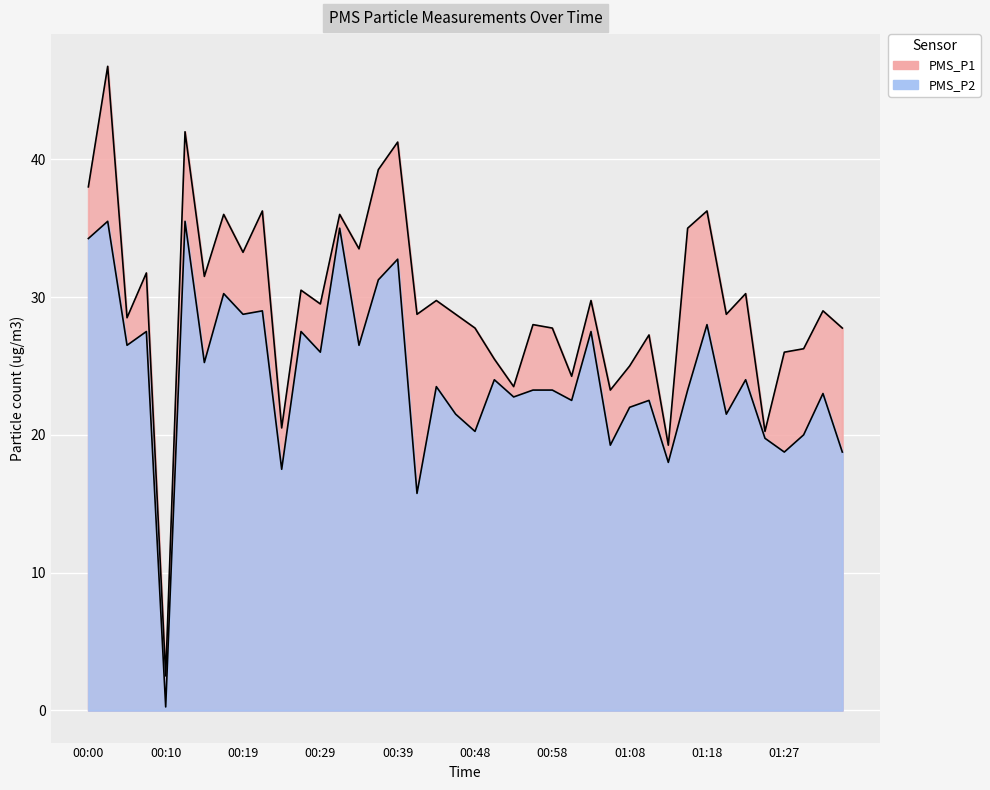

True or false: PMS_P2 has more than 0 points higher than both neighbors.

True